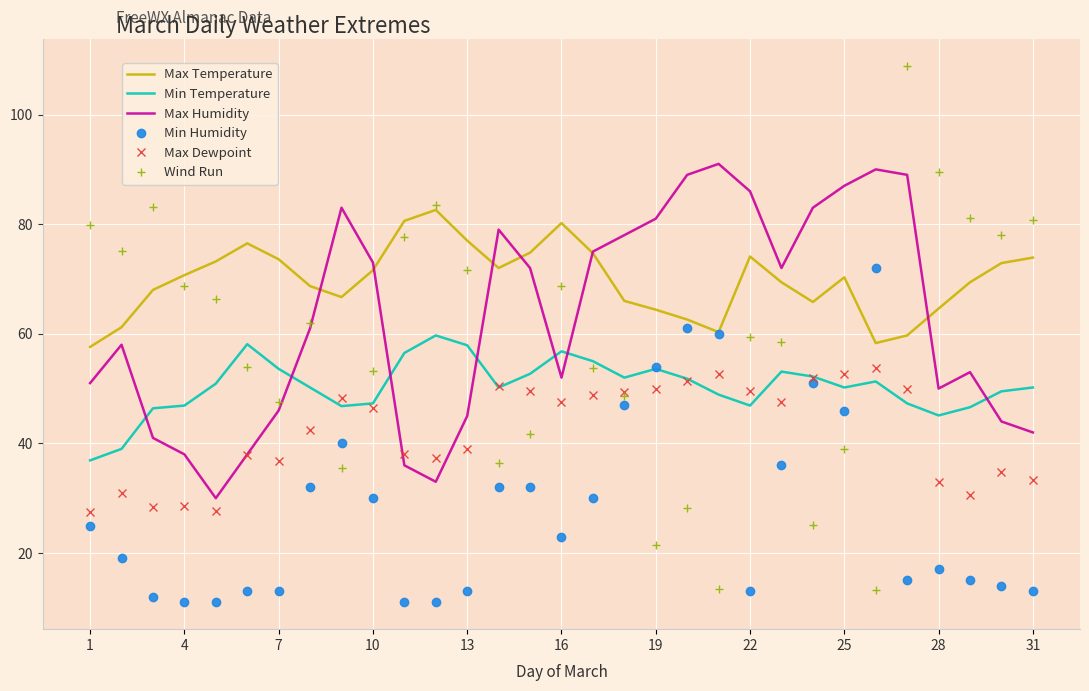

After their last crossing, which series has the higher values: Max Humidity or Min Temperature?

Min Temperature